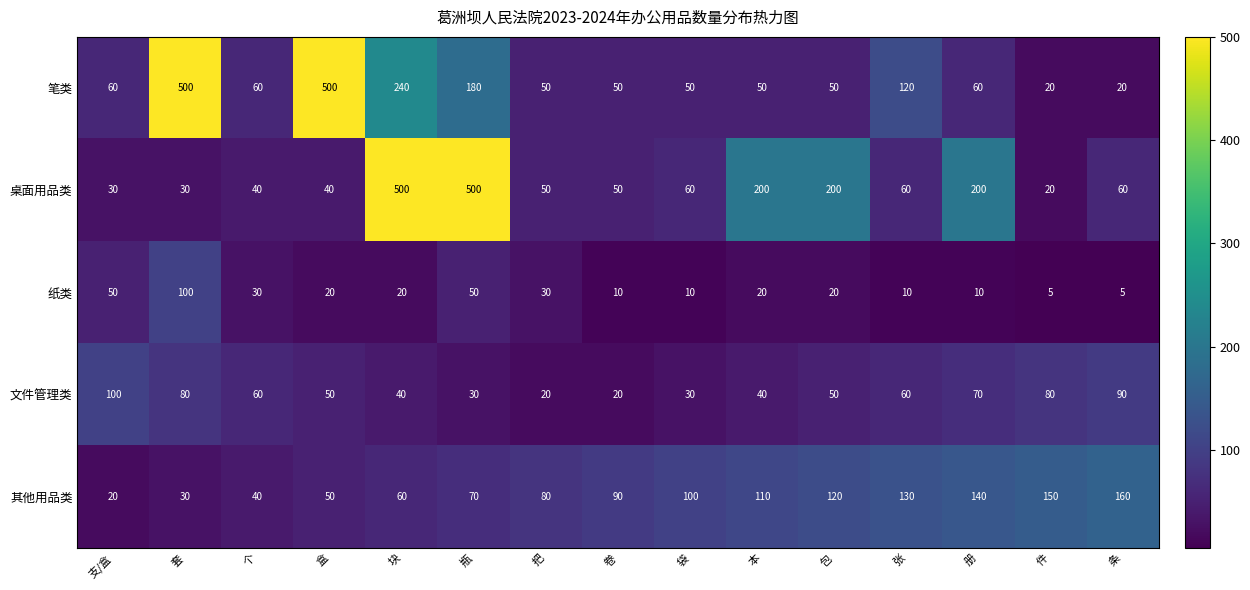

Count the number of data series in this chart.

5